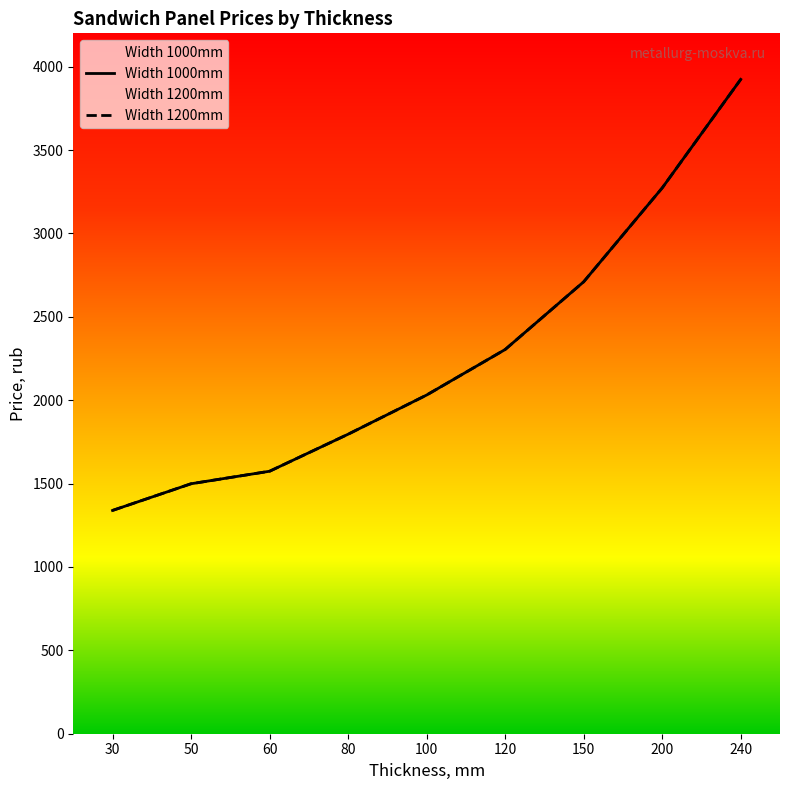

What is the value of the Width 1200mm point at the 7th from the left?

2710